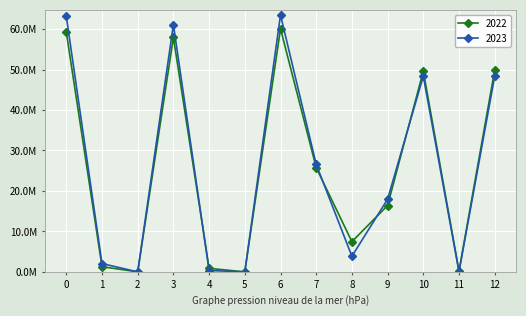

List the series in order of their overall mean, lowest first.

2022, 2023